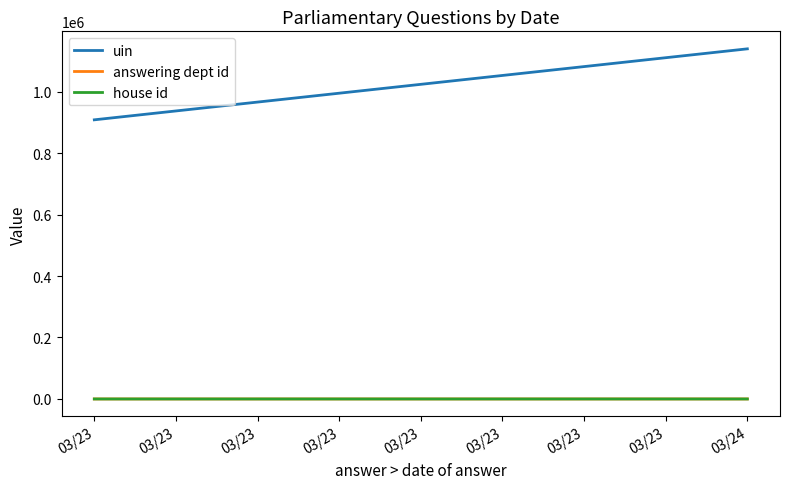

Which series has the widest spread of values?

uin